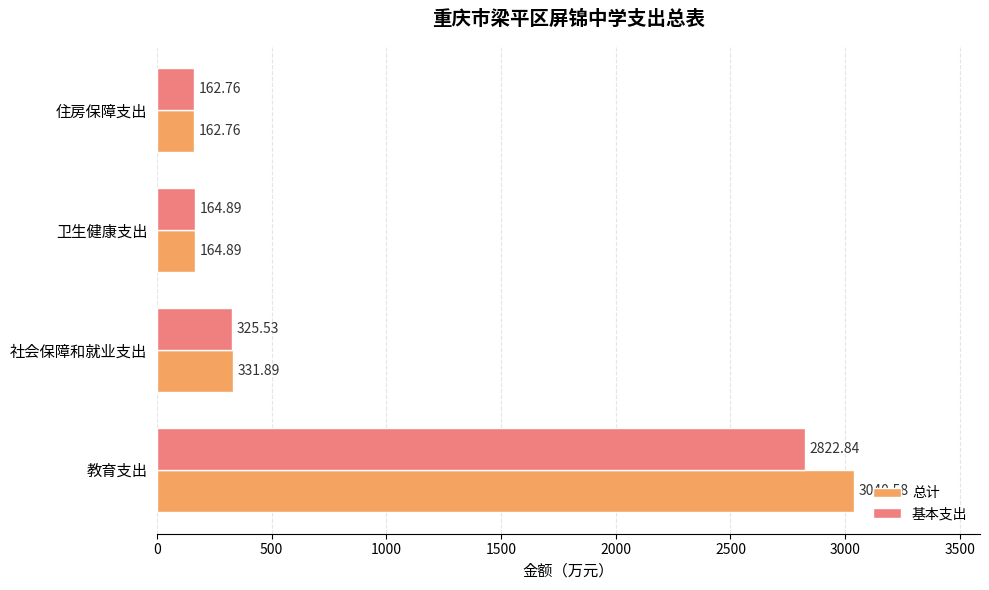

Which category has the highest value in the 总计 series?

教育支出